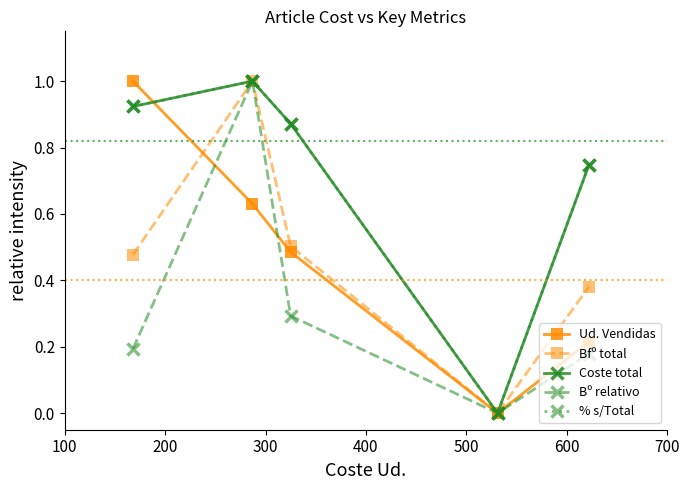

Which series has the largest range (max minus min)?

Ud. Vendidas